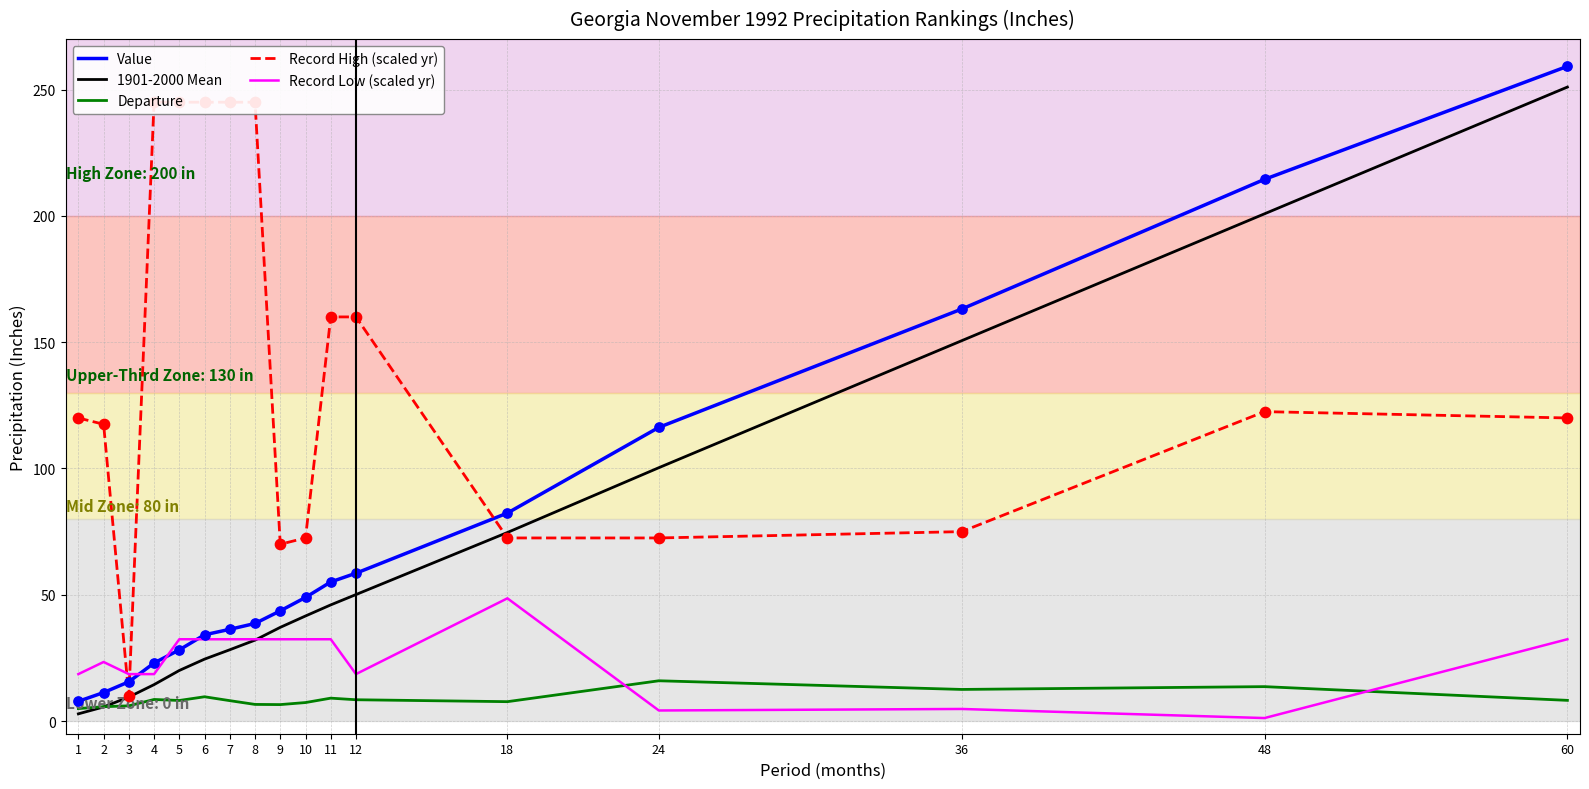

What is the total value across all series at 24?

309.2